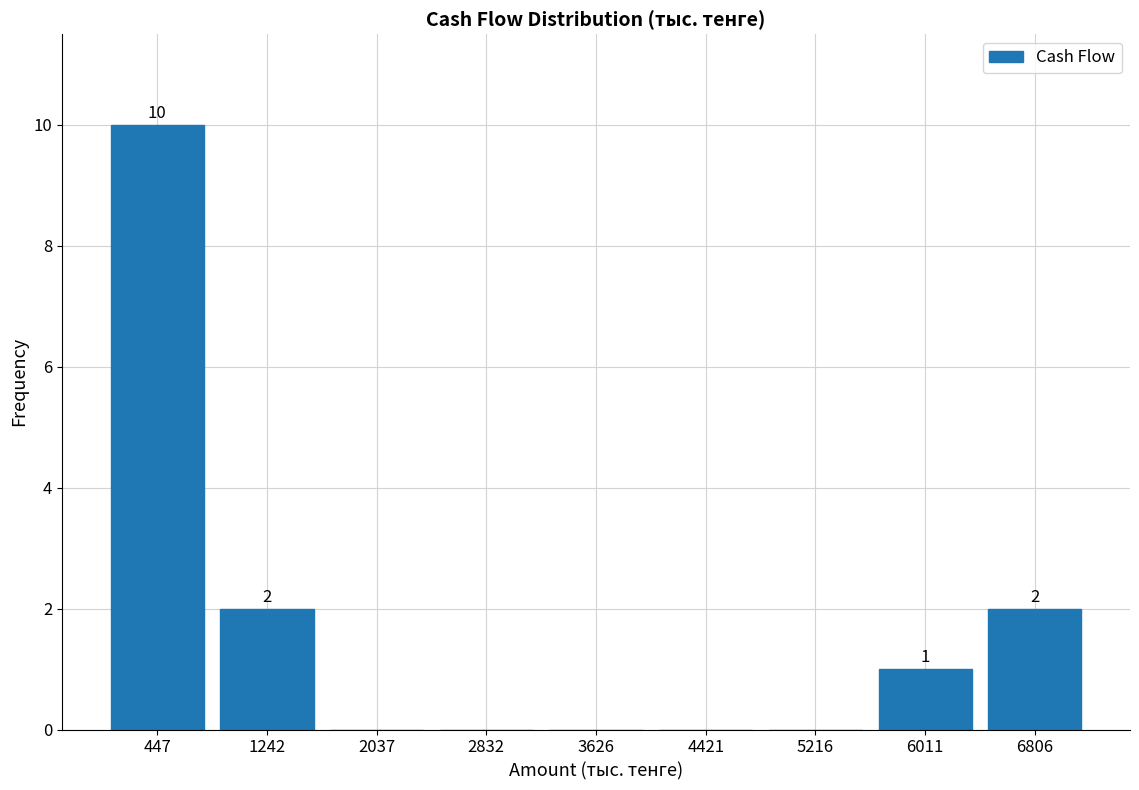

Over which range of the x-axis is the bar tallest?

100 to 800